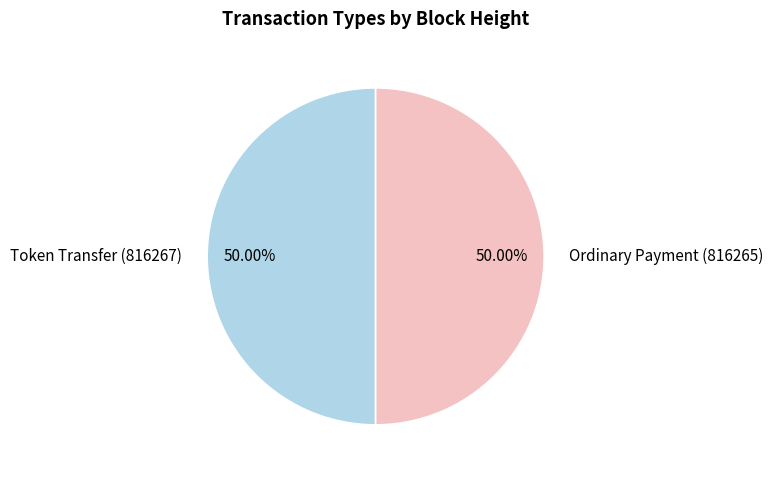

True or false: Token Transfer (816267) accounts for 57% of the total.

False